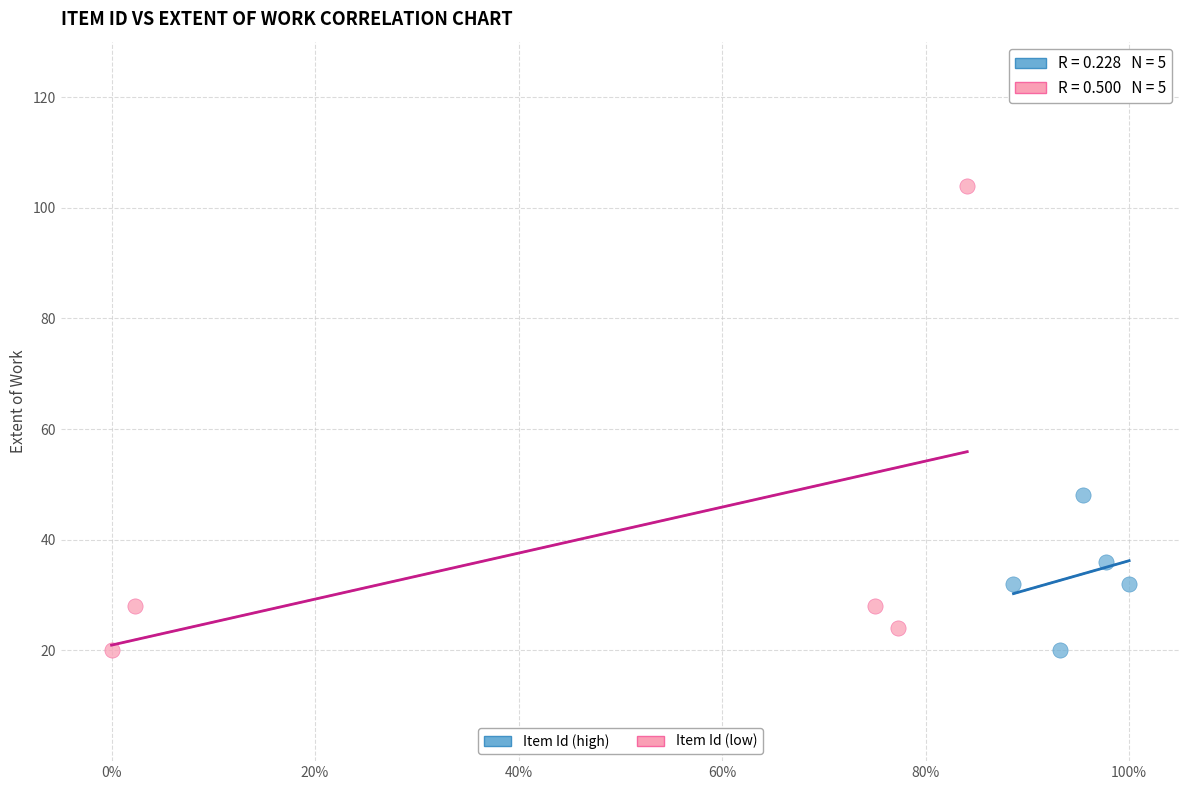

Which series has the largest Y range (max minus min)?

Item Id (low)